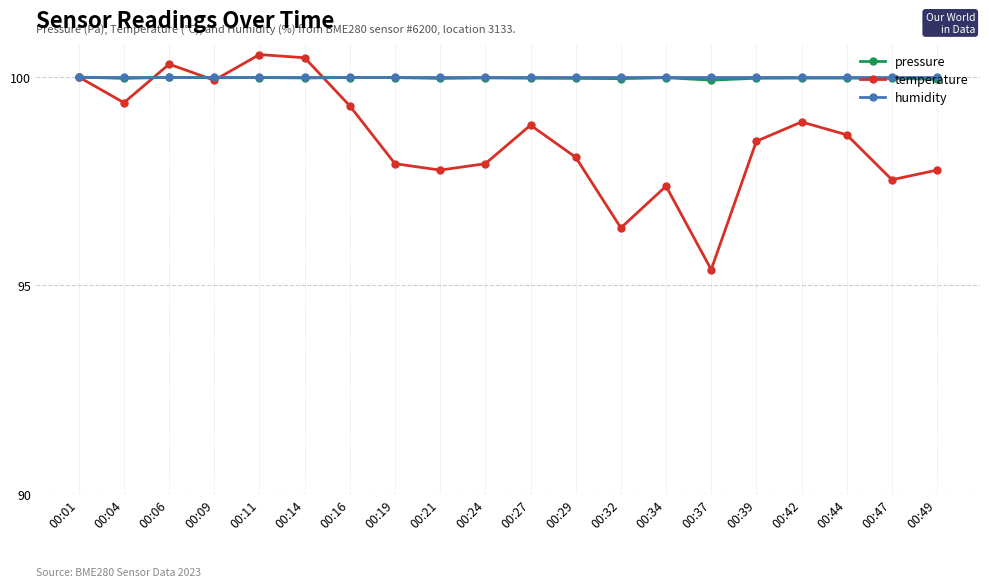

What is the spread (max minus min) of values at 00:47?

2.5